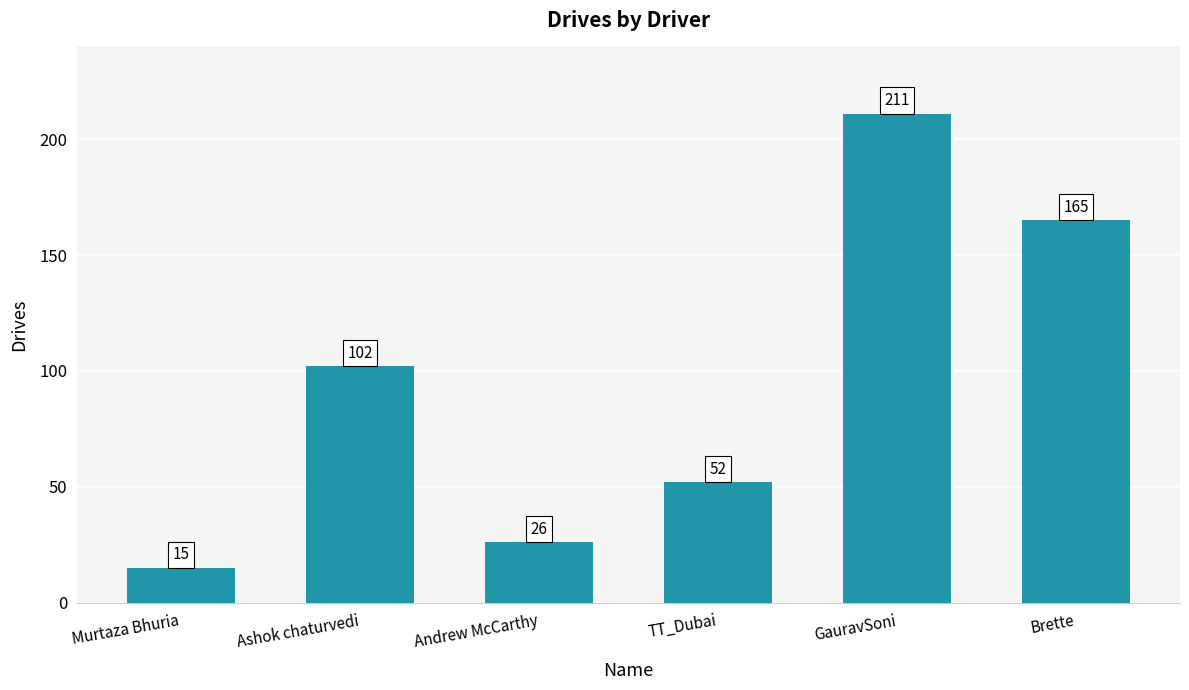

List the labels in order of value, largest first.

GauravSoni, Brette, Ashok chaturvedi, TT_Dubai, Andrew McCarthy, Murtaza Bhuria